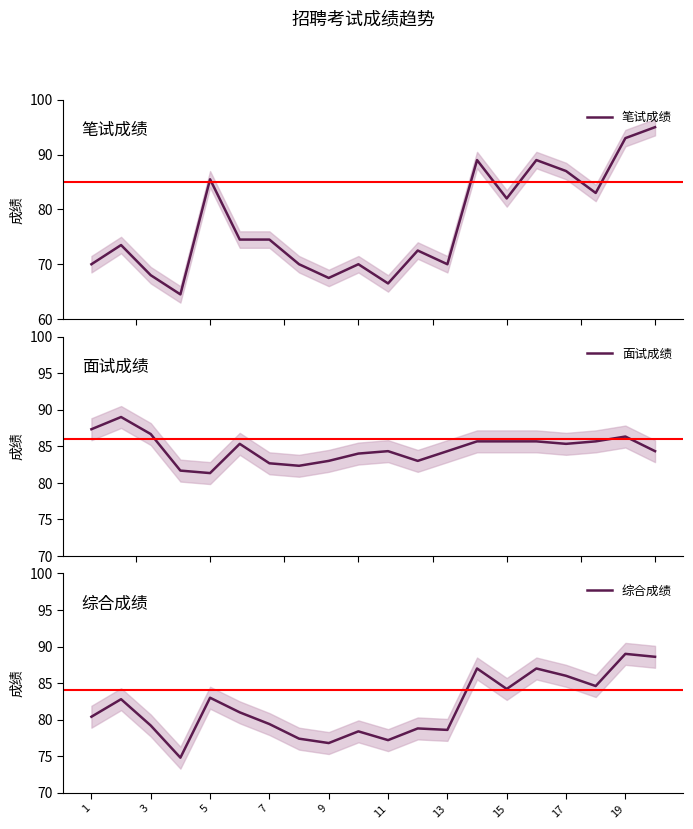

What is the lowest value of the 面试成绩 series?

81.3